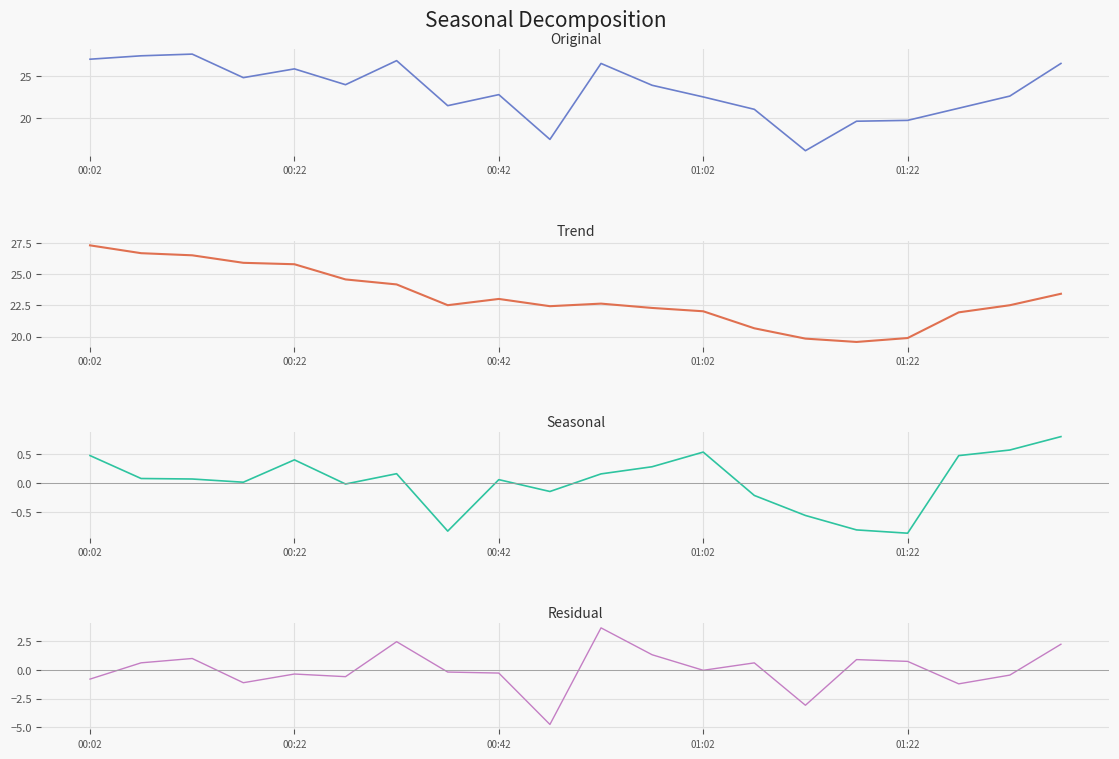

Between 01:02 and 19, which series saw the biggest shift?

Residual